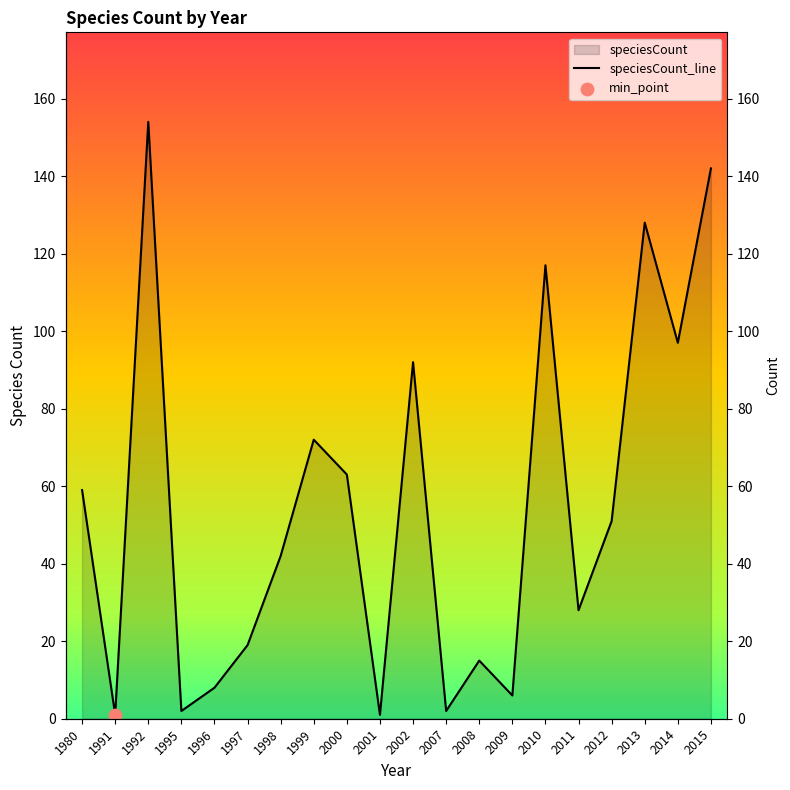

Approximately how many times larger is the value at 2000 compared to 1997?

3.3